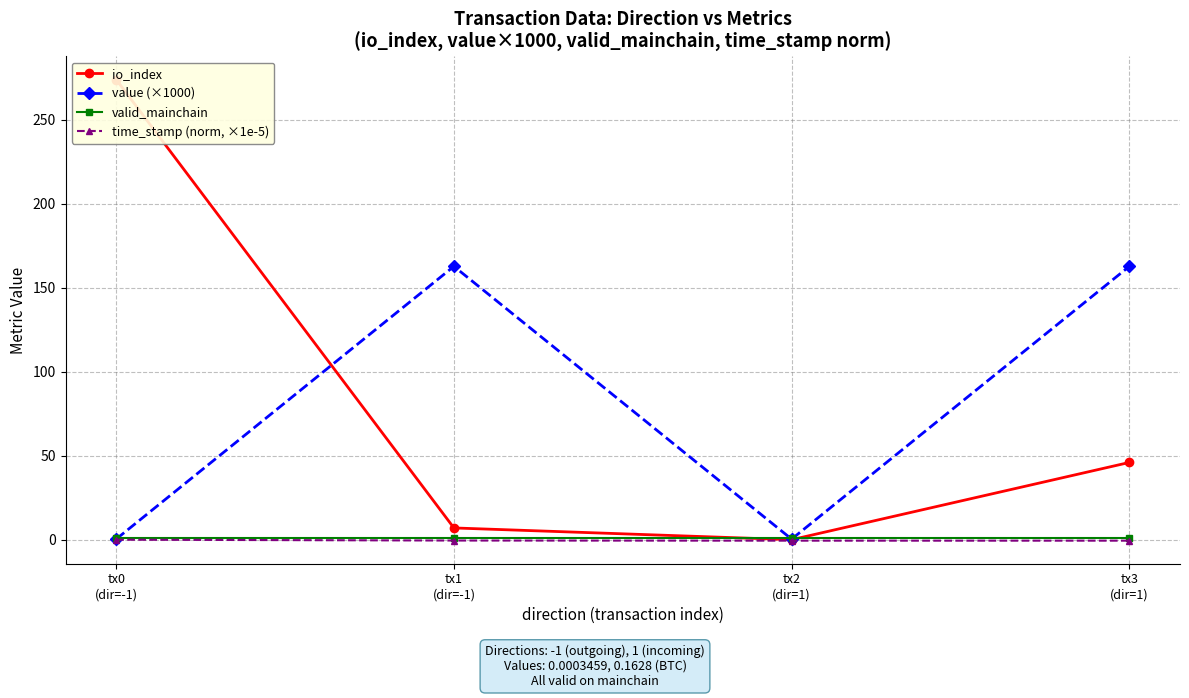

What are all the series names shown in the legend?

io_index, value (×1000), valid_mainchain, time_stamp (norm, ×1e-5)